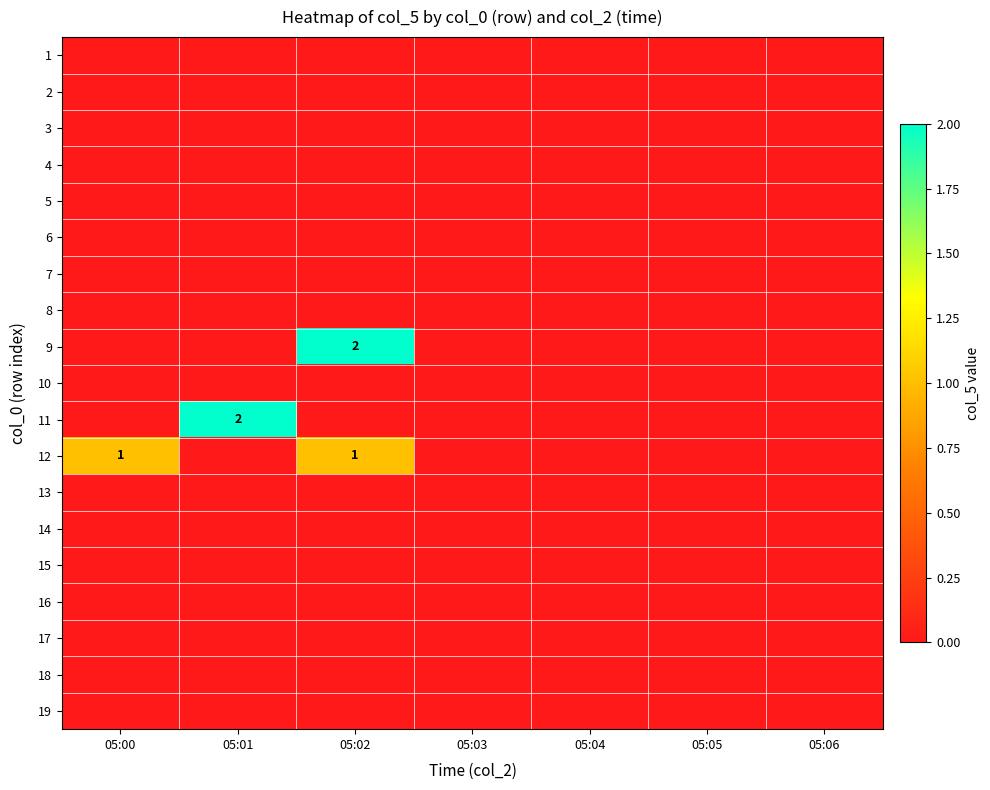

The 10 series shows 0 at 05:06. True or false?

True